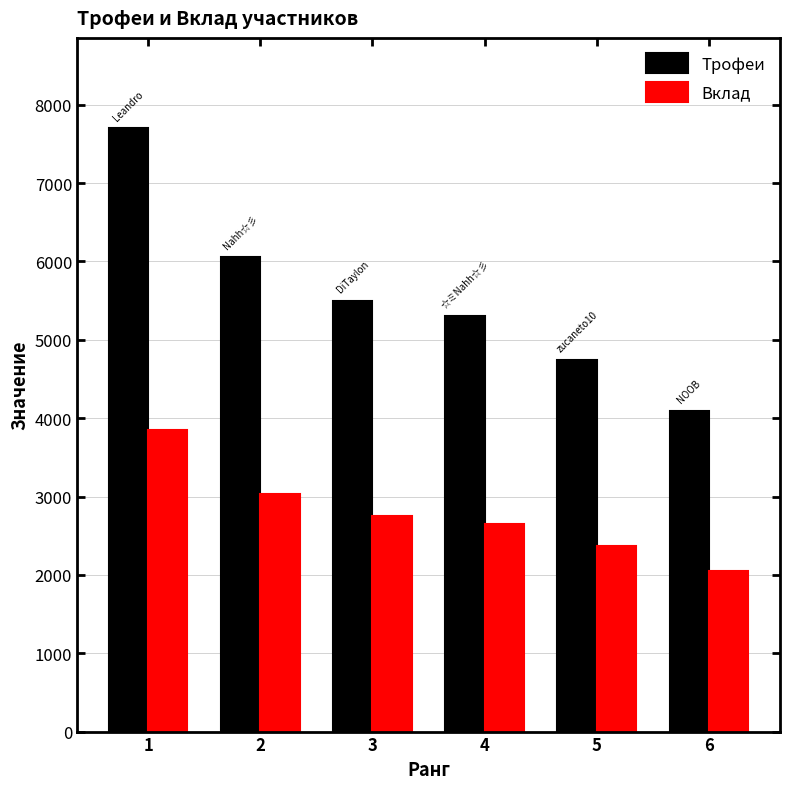

How many groups of bars are there?

6